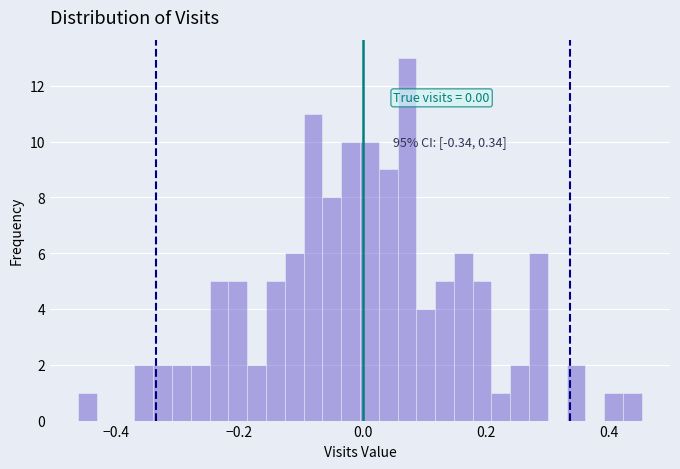

Read against the x-axis, roughly where is the centre of the tallest bar?

0.08